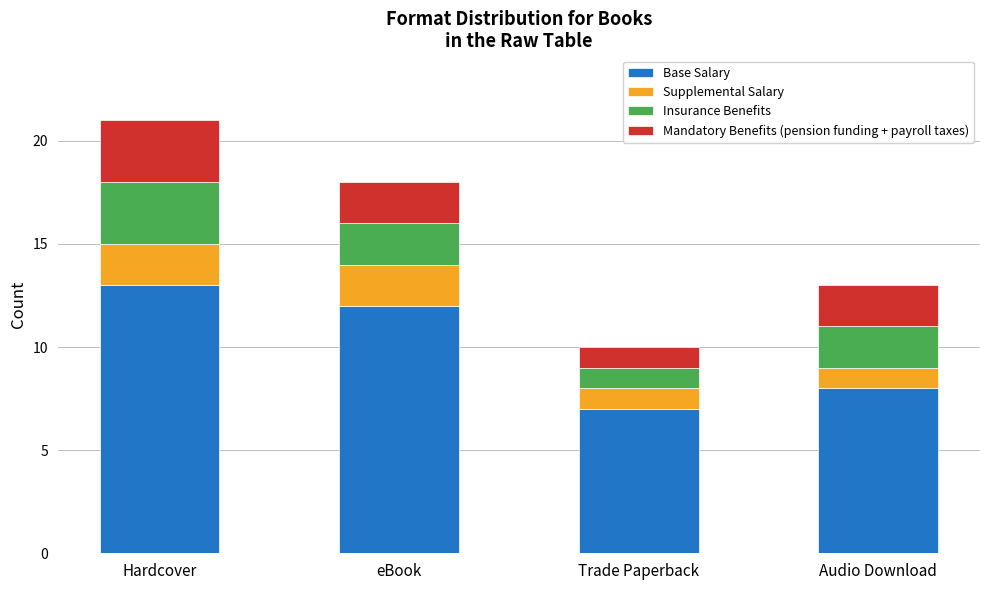

What is the total value across all series at Hardcover?

21